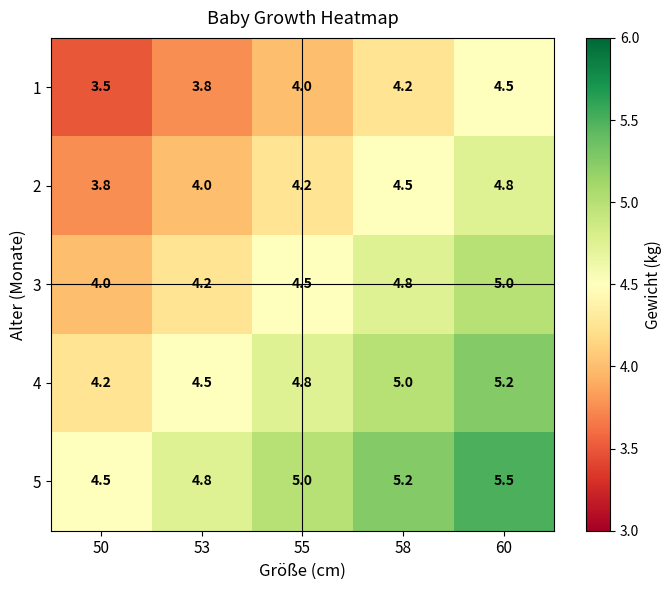

What is the spread (max minus min) of values at 50?

1.0